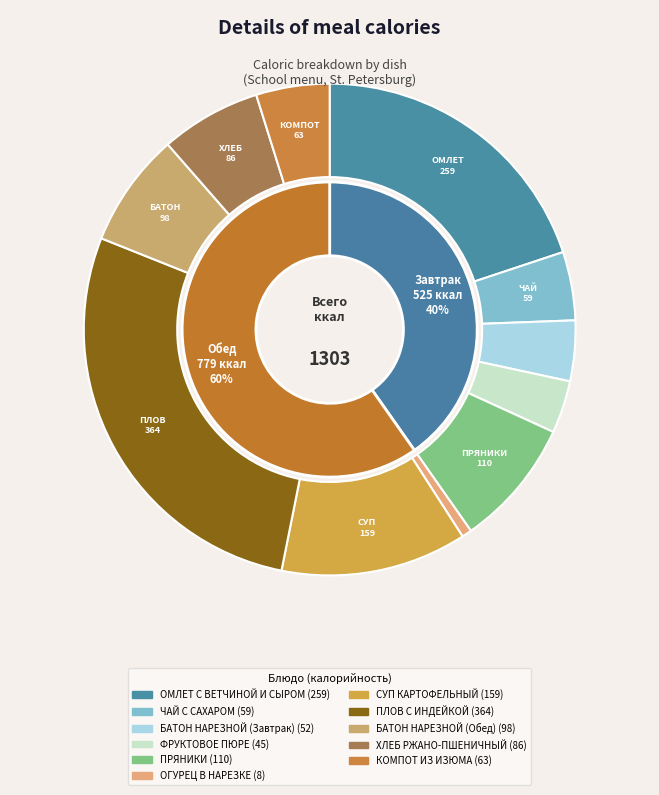

Between ОГУРЕЦ В НАРЕЗКЕ and БАТОН НАРЕЗНОЙ (Обед), which is larger?

БАТОН НАРЕЗНОЙ (Обед)